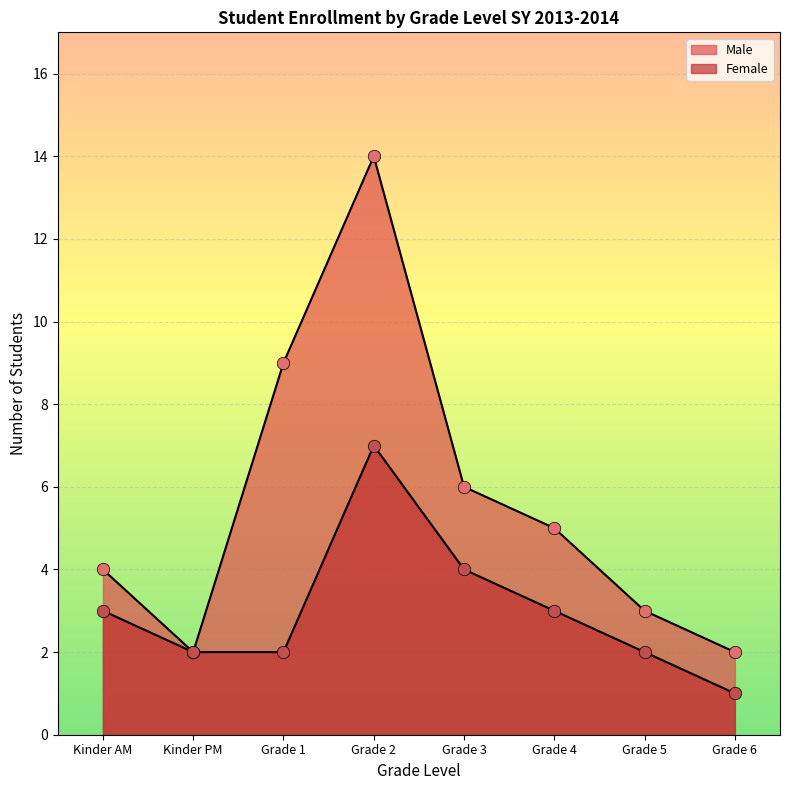

Which series contains the highest Y value?

Male